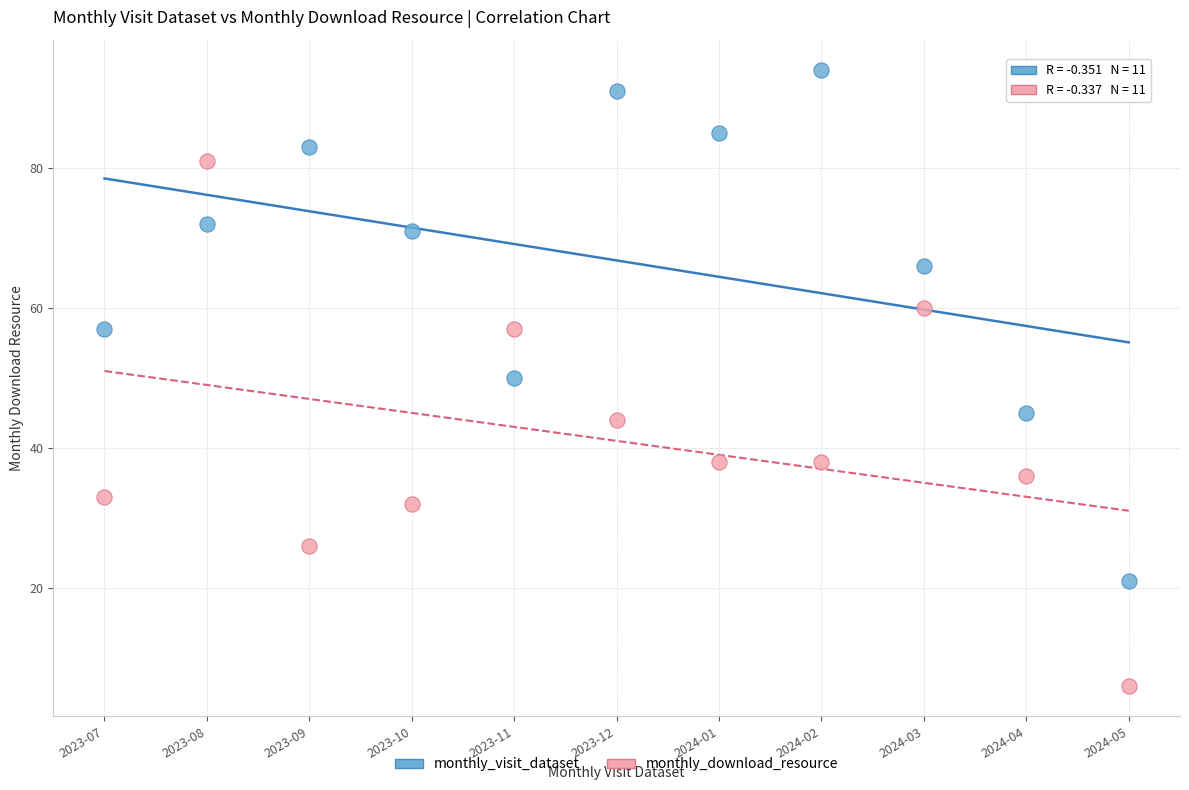

Which series reaches the maximum Y coordinate?

monthly_visit_dataset